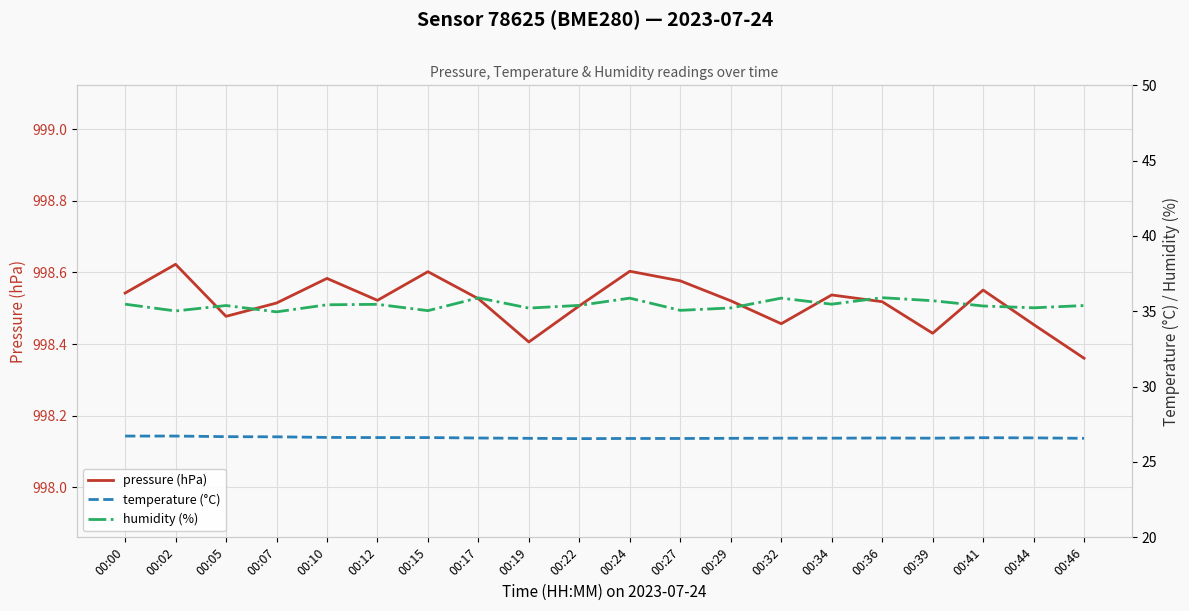

Which series has the widest spread of values?

humidity (%)